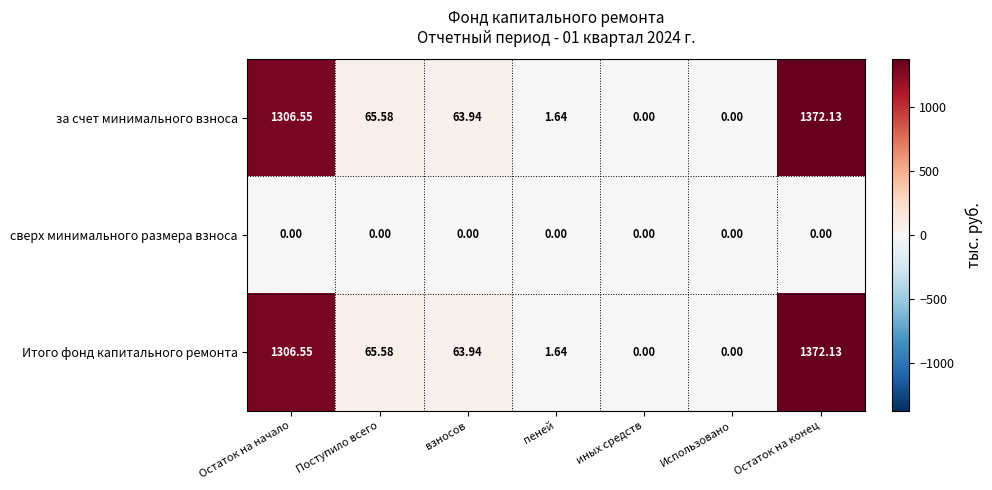

At which label is Итого фонд капитального ремонта closest to 686?

Поступило всего